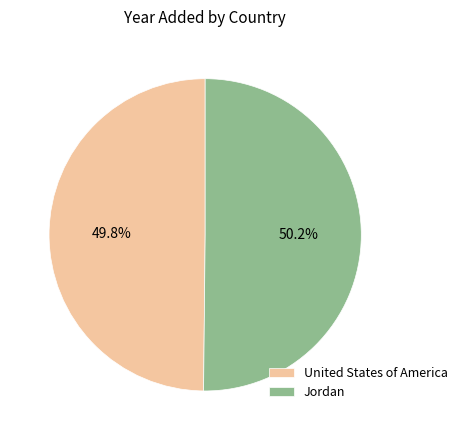

Is it true that United States of America is 50% of the pie?

True